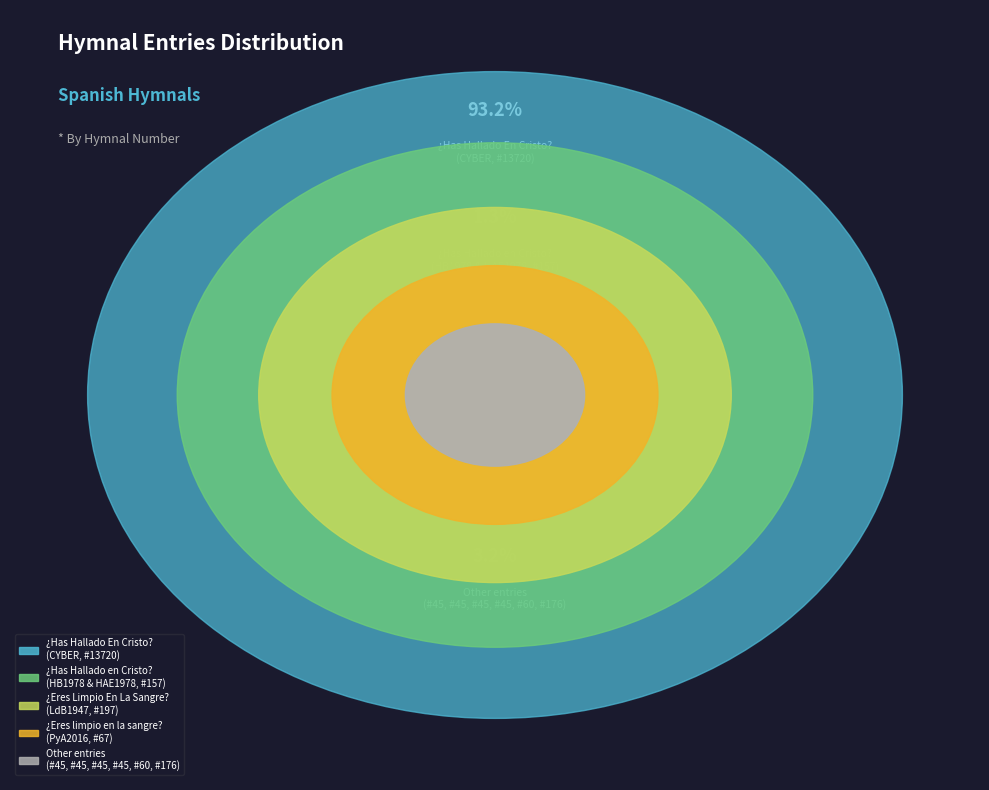

Which slice is the largest?

¿Has Hallado En Cristo? (CYBER)